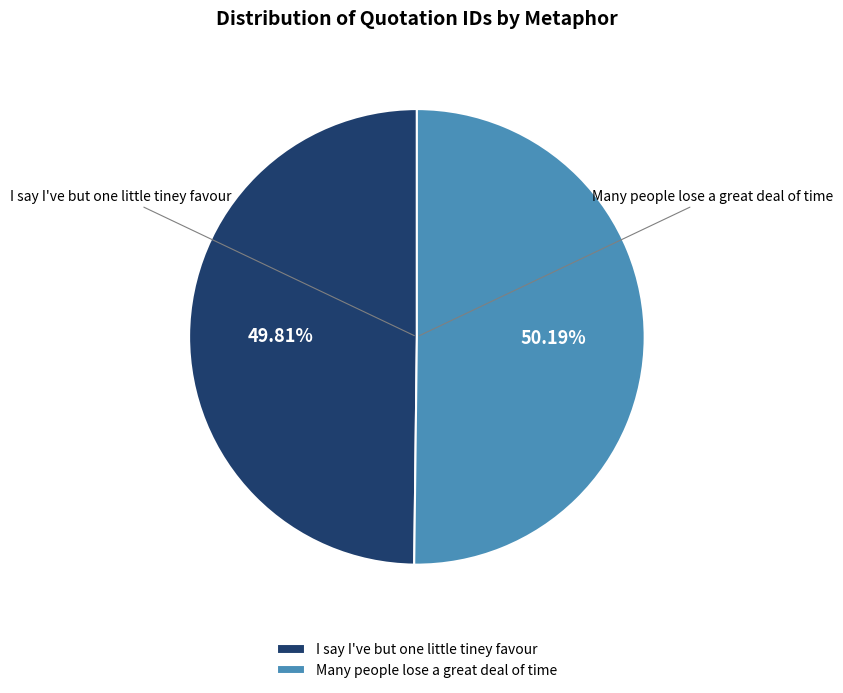

How many slices are in this pie chart?

2